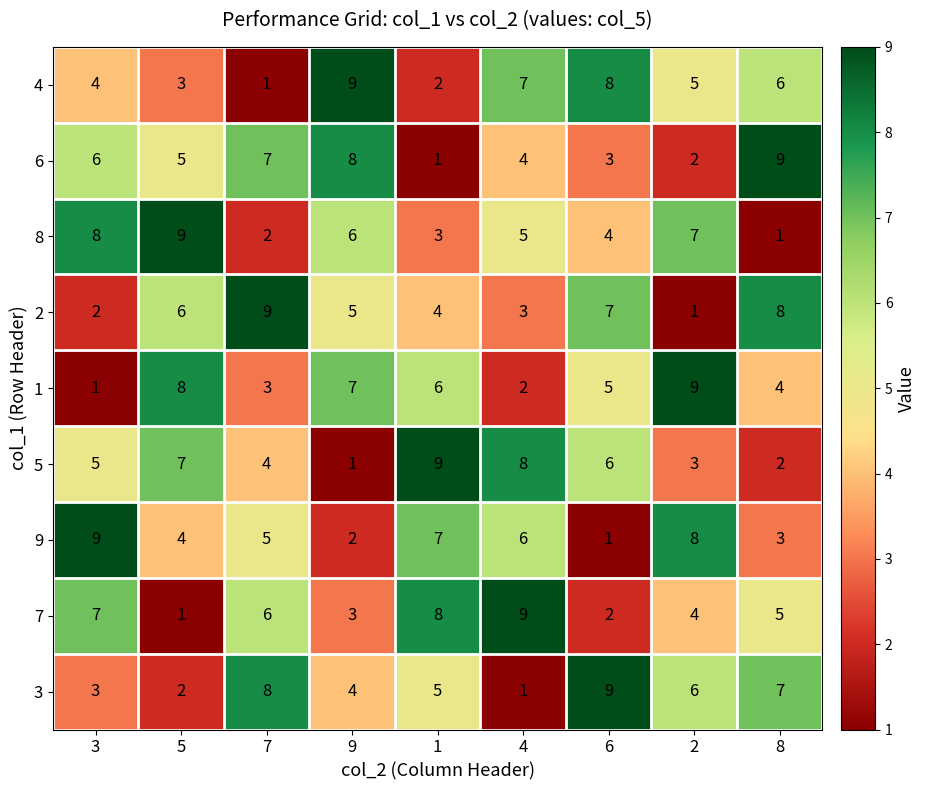

What is the spread (max minus min) of values at 8?

8